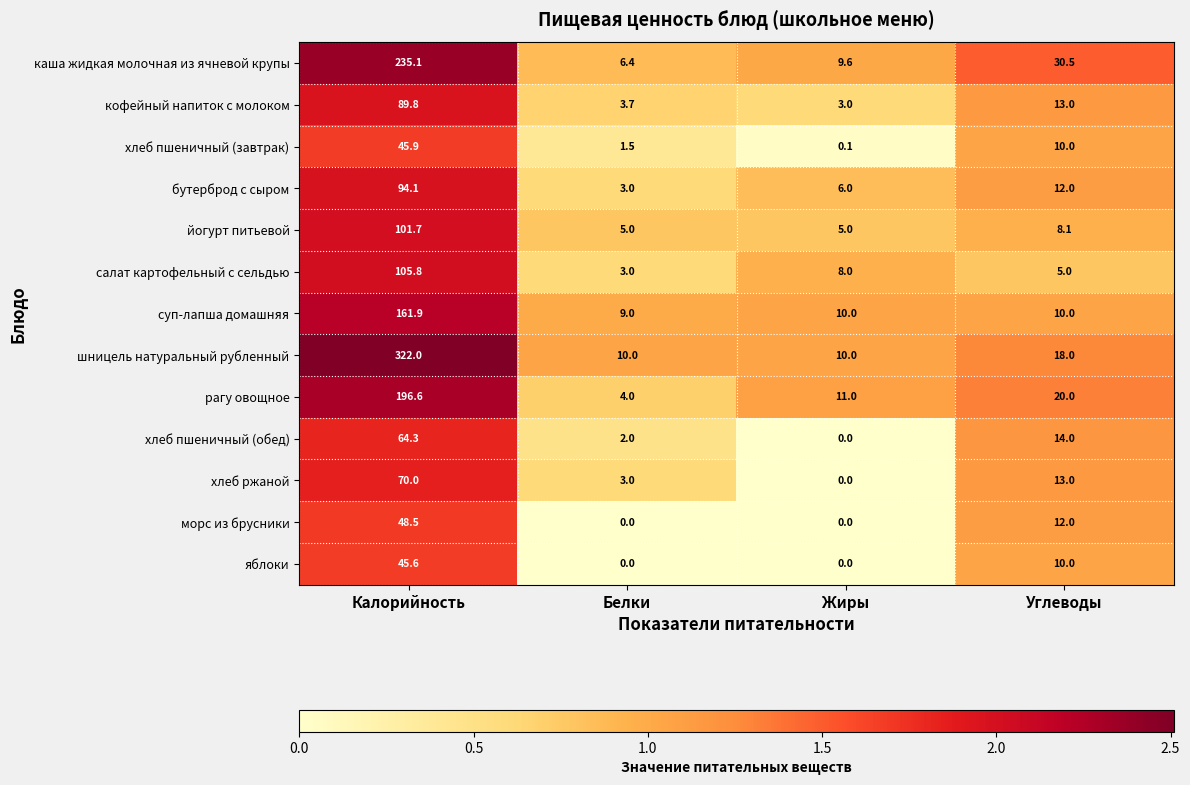

Which series changed the most between Калорийность and Жиры?

шницель натуральный рубленный